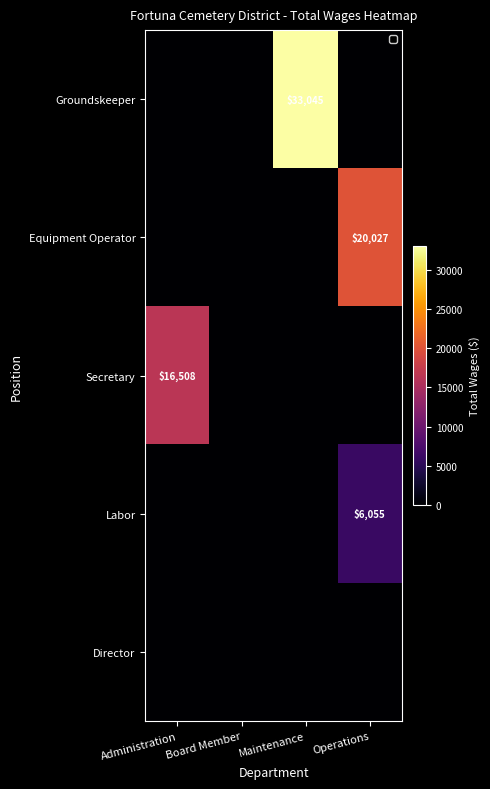

The value of Labor at Operations is 6055. True or false?

True